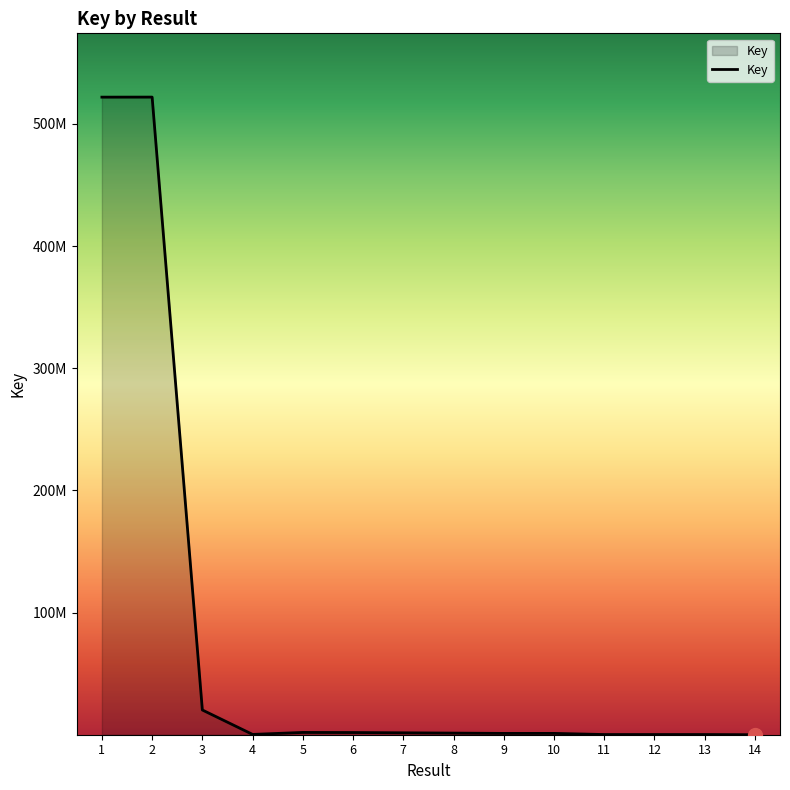

The value at 9 is 1794356. True or false?

False